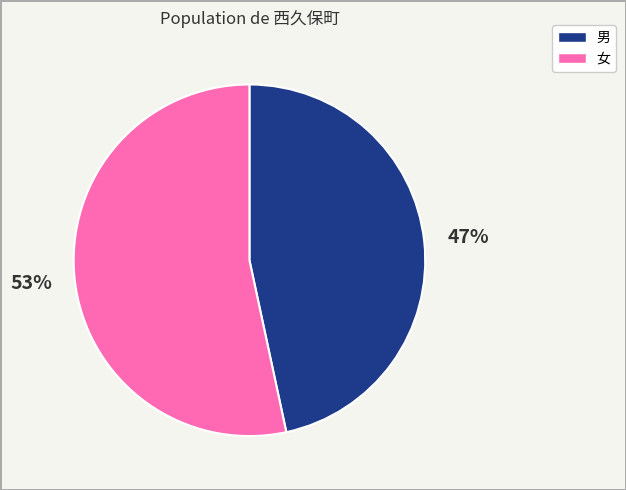

What is the smallest slice in the pie chart?

男